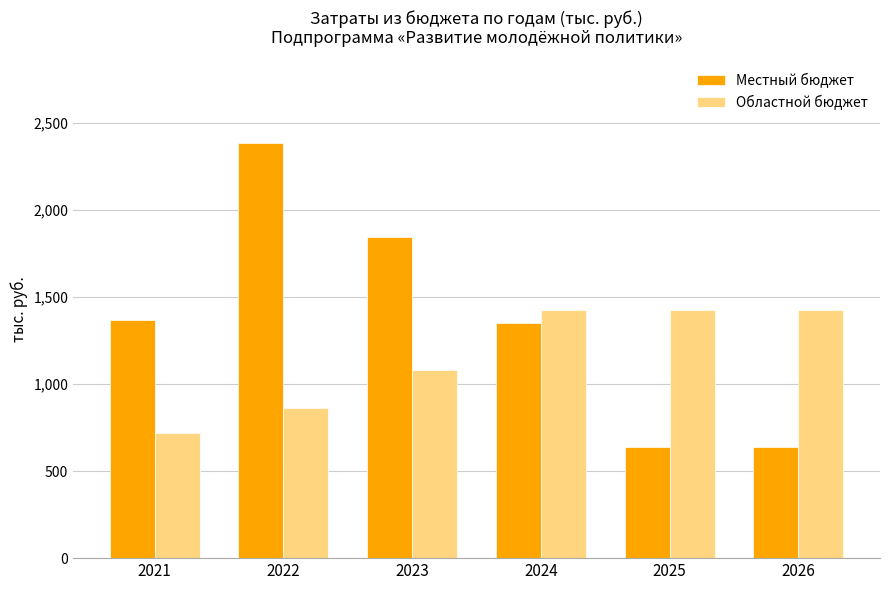

What is the sum of all Местный бюджет values?

8228.6